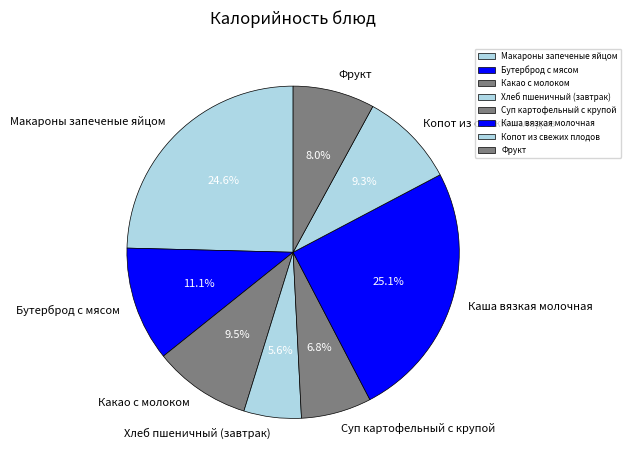

The Каша вязкая молочная slice represents 39% of the pie. True or false?

False